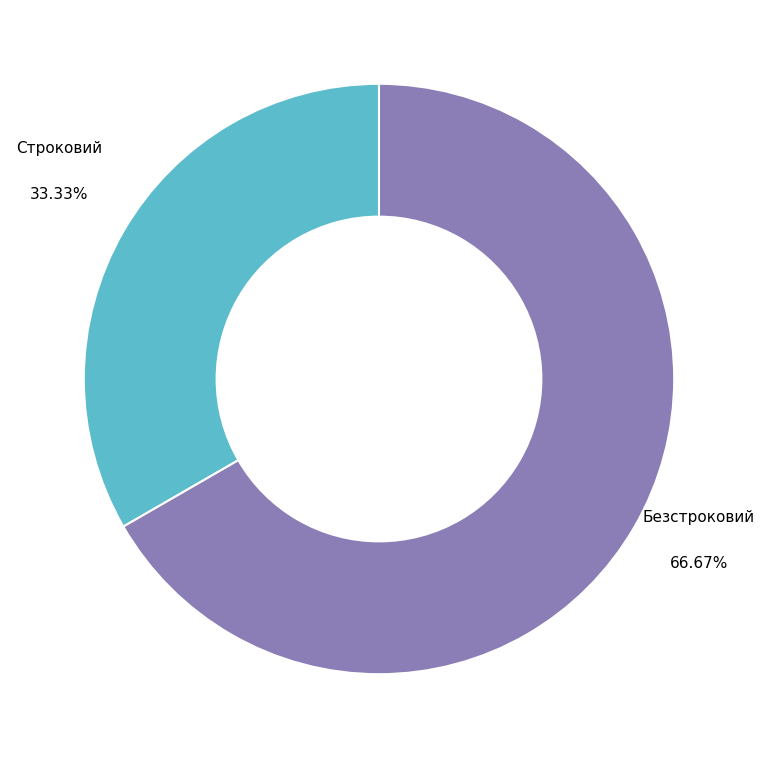

How many slices are in this pie chart?

2